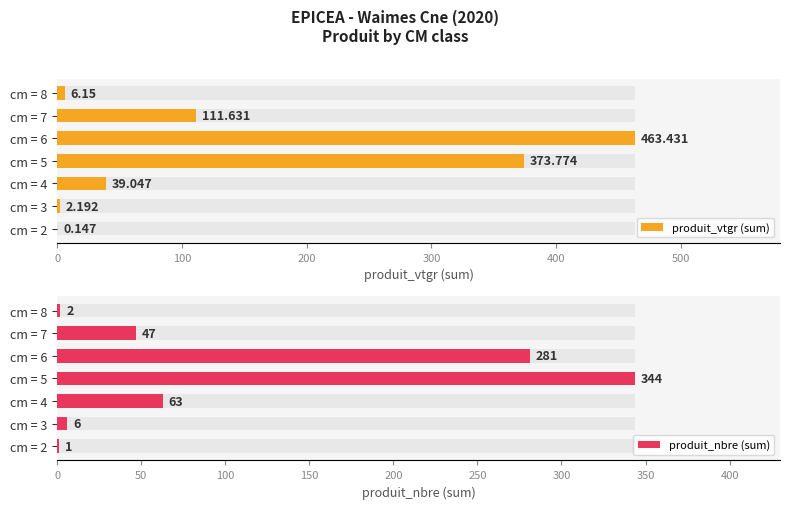

What is the difference between the maximum and minimum values in the produit_nbre (sum) series?

343.0